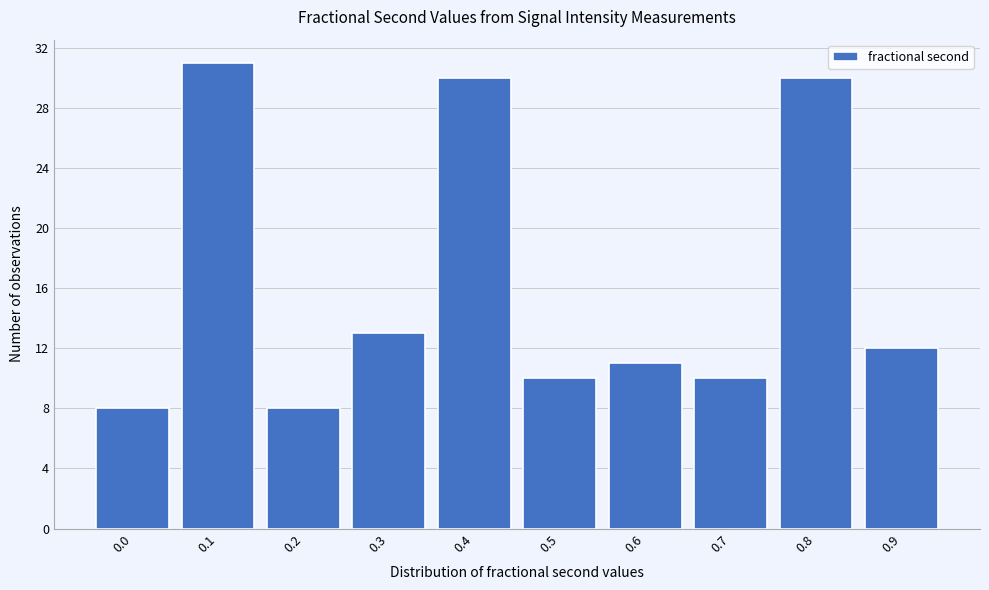

Reading right to left, list all the values displayed in this chart.

12	30	10	11	10	30	13	8	31	8